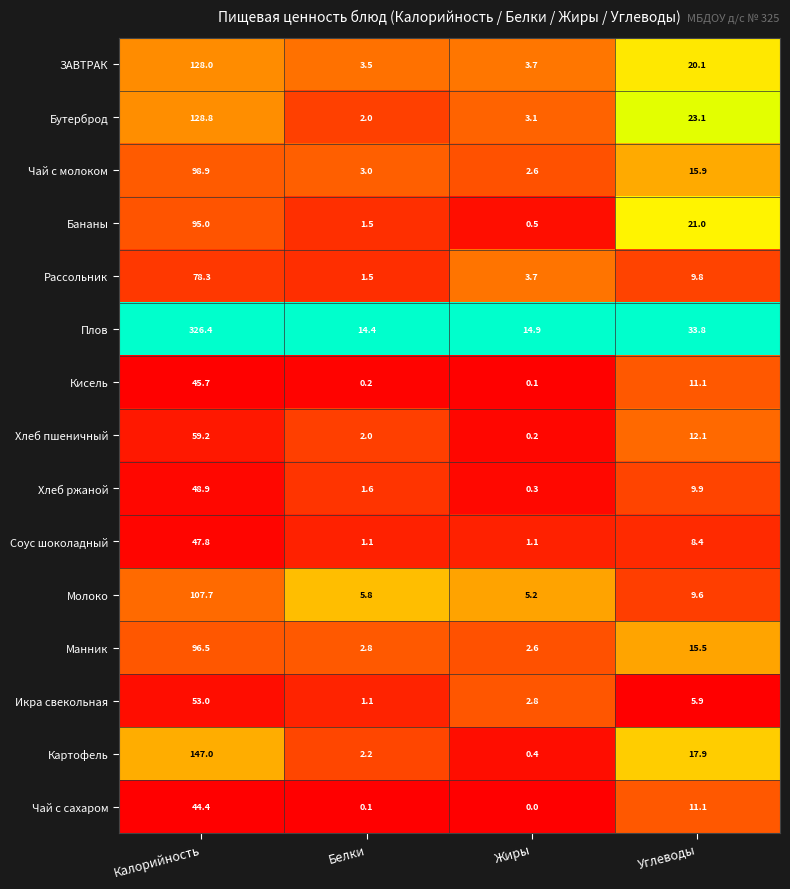

How many distinct data groups are displayed?

15